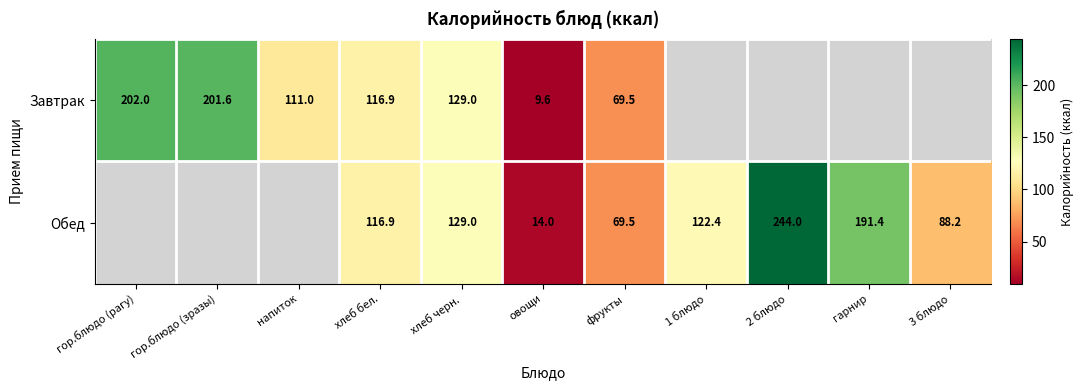

What is the total value across all series at овощи?

23.6